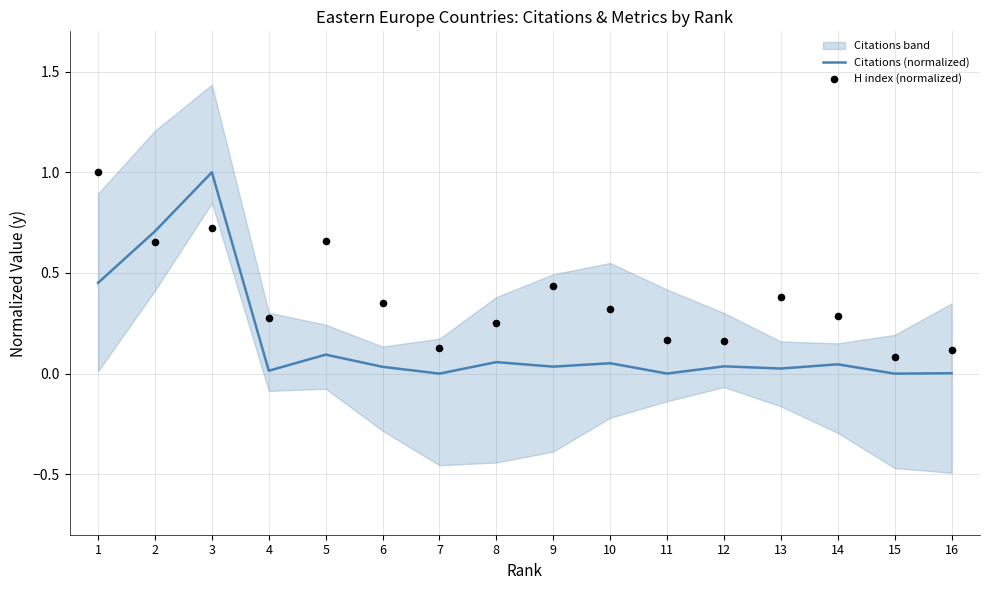

Which series reaches the minimum Y coordinate?

Citations (normalized)